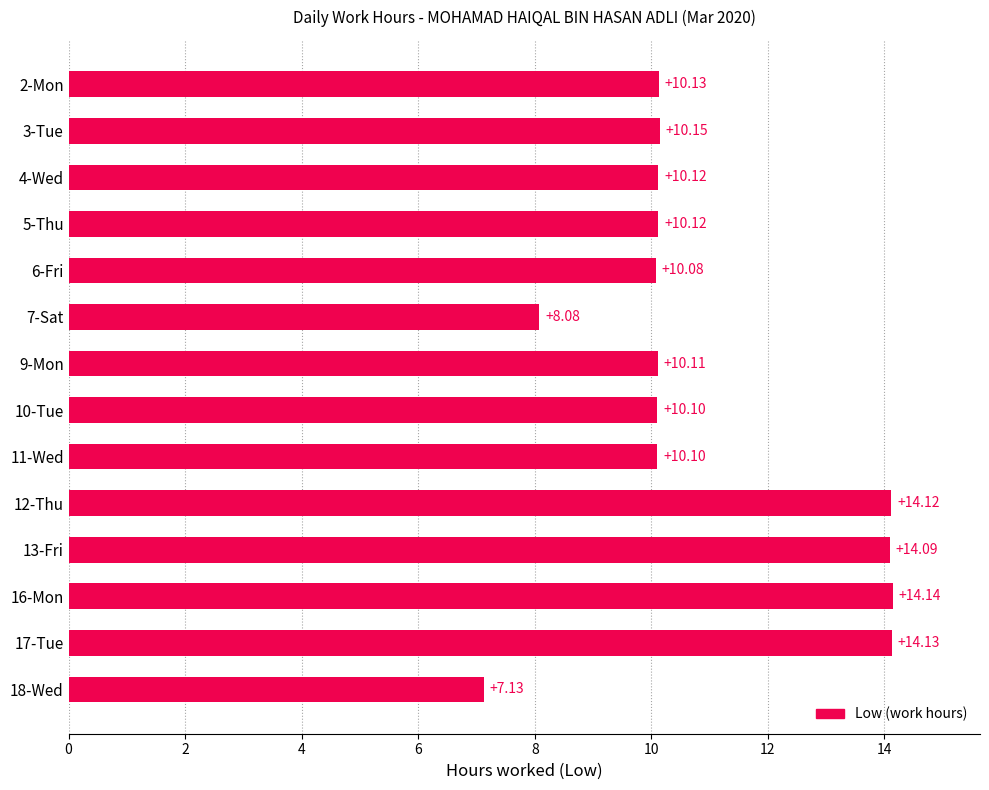

What is the sum of the values at 12-Thu and 10-Tue?

24.2